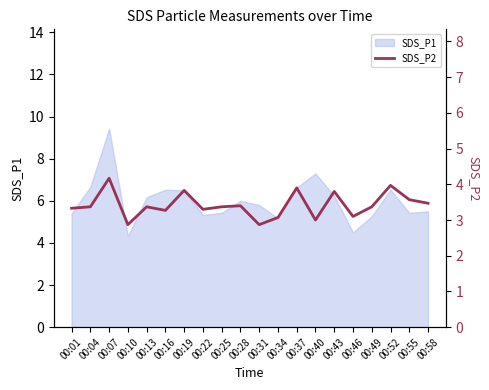

Is it true that SDS_P1 equals 3.0 at 00:46?

False